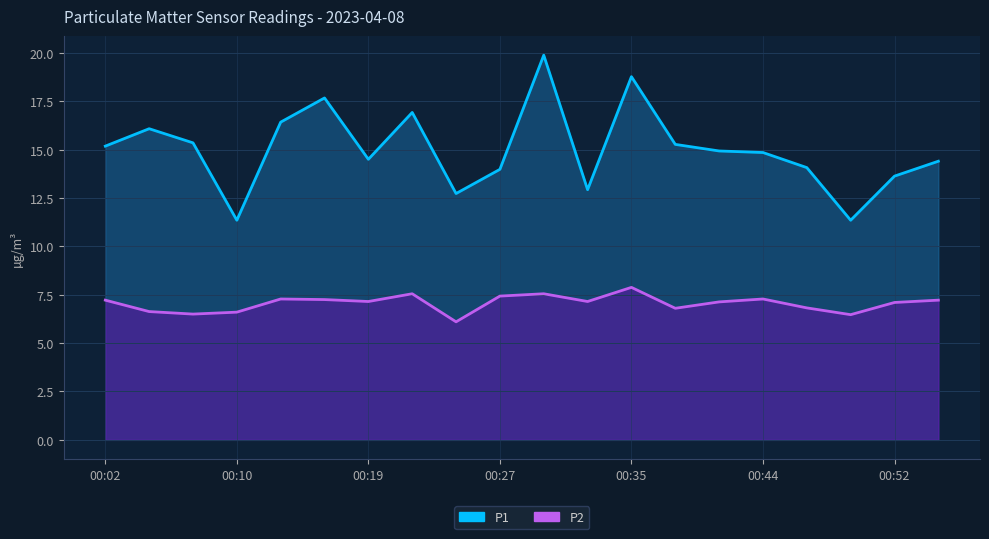

Which series changed the most between 00:08 and 00:13?

P1